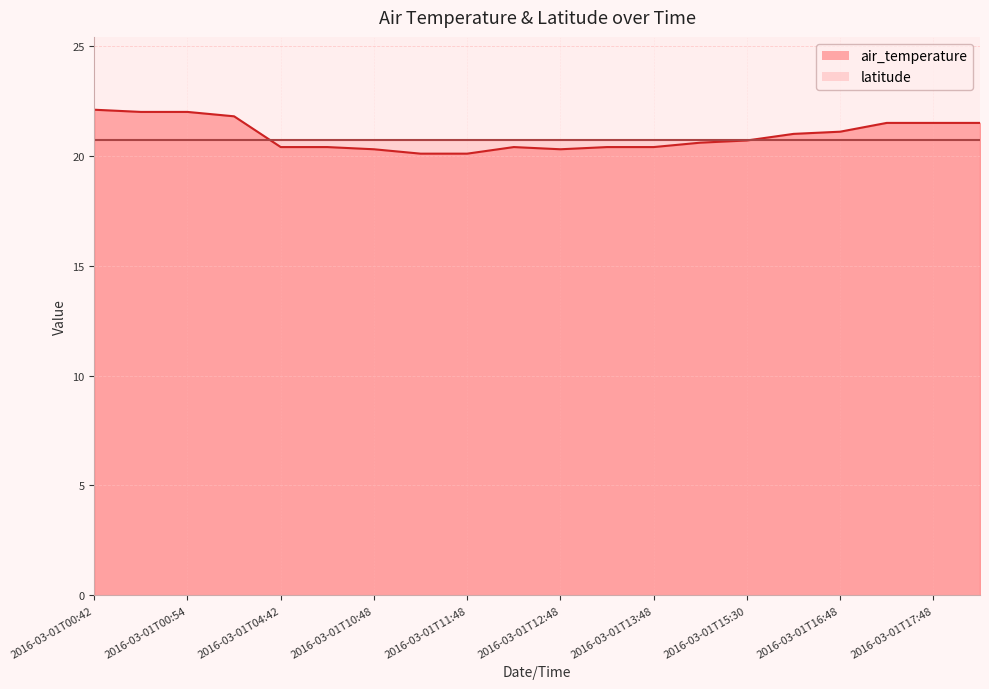

What is the sum of the values at 2016-03-01T11:48 and 2016-03-01T11:42?

40.2